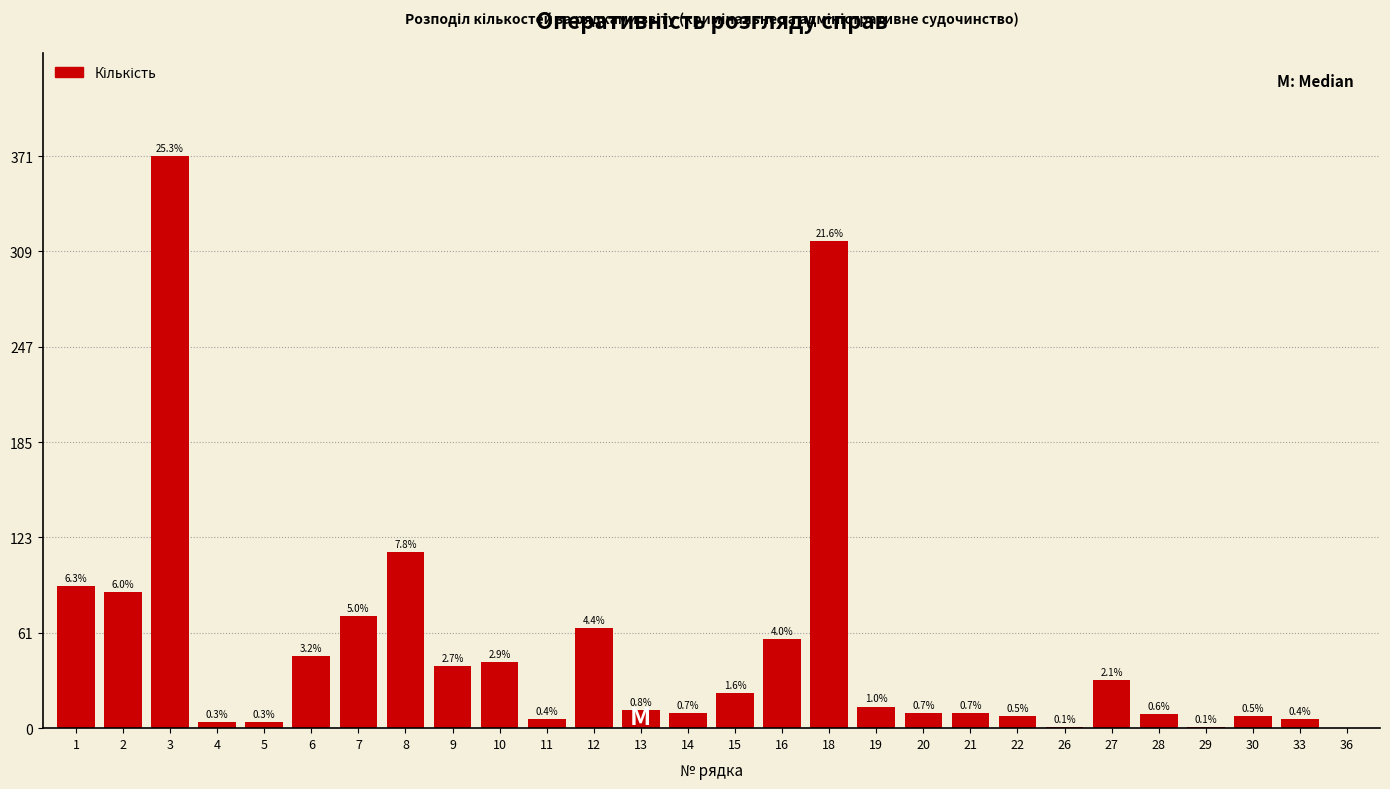

Are the bars horizontal?

No